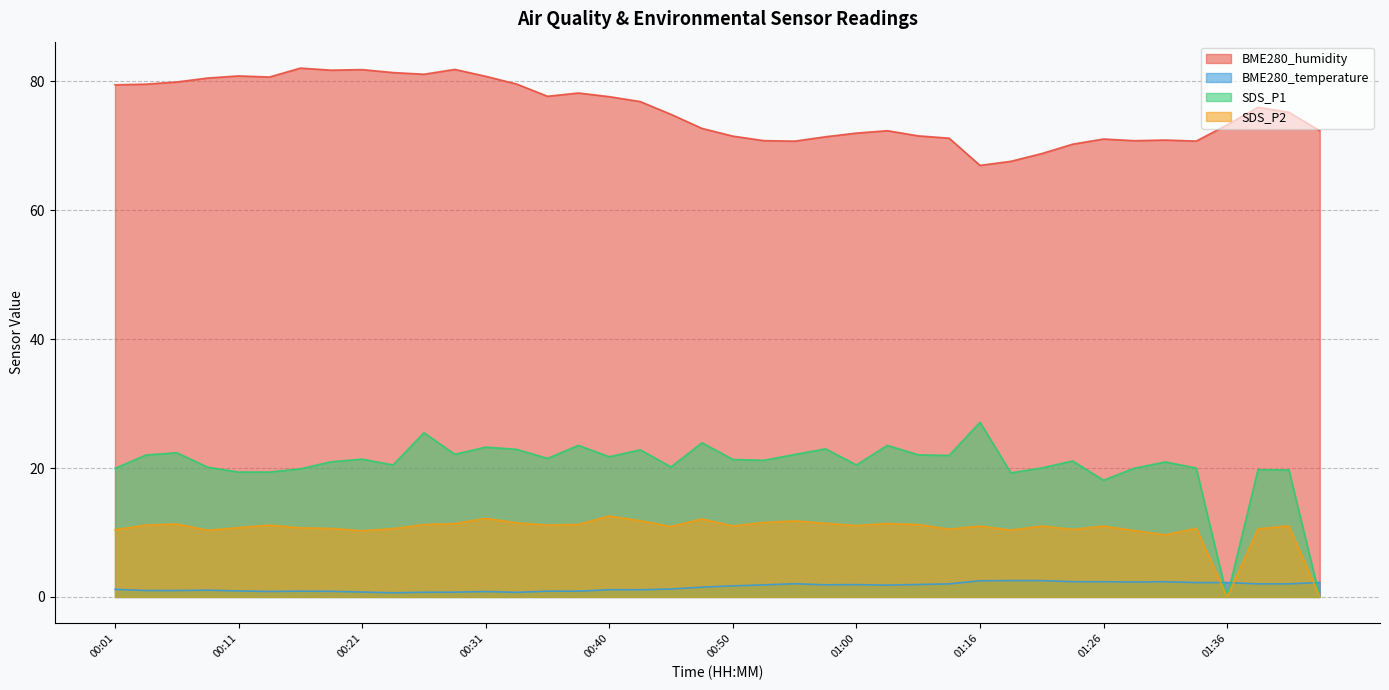

Reading right to left, transcribe all the data shown in this chart.

BME280_humidity: 01:43=72.3	01:41=75.2	01:38=76.0	01:36=73.2	01:33=70.7	01:31=70.9	01:28=70.8	01:26=71.0	01:23=70.2	01:21=68.8	01:19=67.6	01:16=67.0	01:07=71.2	01:05=71.5	01:03=72.3	01:00=72.0	00:58=71.4	00:55=70.7	00:53=70.8	00:50=71.5	00:48=72.7	00:45=74.9	00:43=76.9	00:40=77.6	00:38=78.2	00:35=77.7	00:33=79.6	00:31=80.8	00:28=81.8	00:26=81.1	00:23=81.4	00:21=81.8	00:18=81.7	00:16=82.0	00:14=80.7	00:11=80.8	00:09=80.5	00:06=79.9	00:04=79.6	00:01=79.5
BME280_temperature: 01:43=2.2	01:41=2.0	01:38=2.0	01:36=2.2	01:33=2.2	01:31=2.4	01:28=2.3	01:26=2.4	01:23=2.4	01:21=2.5	01:19=2.5	01:16=2.5	01:07=2.0	01:05=1.9	01:03=1.8	01:00=1.9	00:58=1.9	00:55=2.0	00:53=1.9	00:50=1.7	00:48=1.5	00:45=1.2	00:43=1.1	00:40=1.1	00:38=0.9	00:35=0.9	00:33=0.7	00:31=0.8	00:28=0.7	00:26=0.7	00:23=0.6	00:21=0.8	00:18=0.9	00:16=0.9	00:14=0.8	00:11=0.9	00:09=1.1	00:06=1.0	00:04=1.0	00:01=1.2
SDS_P1: 01:43=0.0	01:41=19.7	01:38=19.8	01:36=0.0	01:33=20.0	01:31=20.9	01:28=20.0	01:26=18.1	01:23=21.1	01:21=20.0	01:19=19.2	01:16=27.1	01:07=21.9	01:05=22.1	01:03=23.5	01:00=20.5	00:58=23.0	00:55=22.1	00:53=21.2	00:50=21.3	00:48=23.9	00:45=20.2	00:43=22.8	00:40=21.8	00:38=23.5	00:35=21.5	00:33=22.9	00:31=23.2	00:28=22.1	00:26=25.5	00:23=20.5	00:21=21.4	00:18=21.0	00:16=19.9	00:14=19.4	00:11=19.4	00:09=20.1	00:06=22.4	00:04=22.0	00:01=19.9
SDS_P2: 01:43=0.0	01:41=11.0	01:38=10.6	01:36=0.0	01:33=10.7	01:31=9.6	01:28=10.3	01:26=11.0	01:23=10.5	01:21=11.0	01:19=10.4	01:16=11.0	01:07=10.5	01:05=11.2	01:03=11.4	01:00=11.1	00:58=11.4	00:55=11.8	00:53=11.6	00:50=11.0	00:48=12.1	00:45=10.9	00:43=11.8	00:40=12.6	00:38=11.2	00:35=11.2	00:33=11.5	00:31=12.2	00:28=11.4	00:26=11.2	00:23=10.6	00:21=10.3	00:18=10.6	00:16=10.7	00:14=11.2	00:11=10.8	00:09=10.3	00:06=11.3	00:04=11.2	00:01=10.4